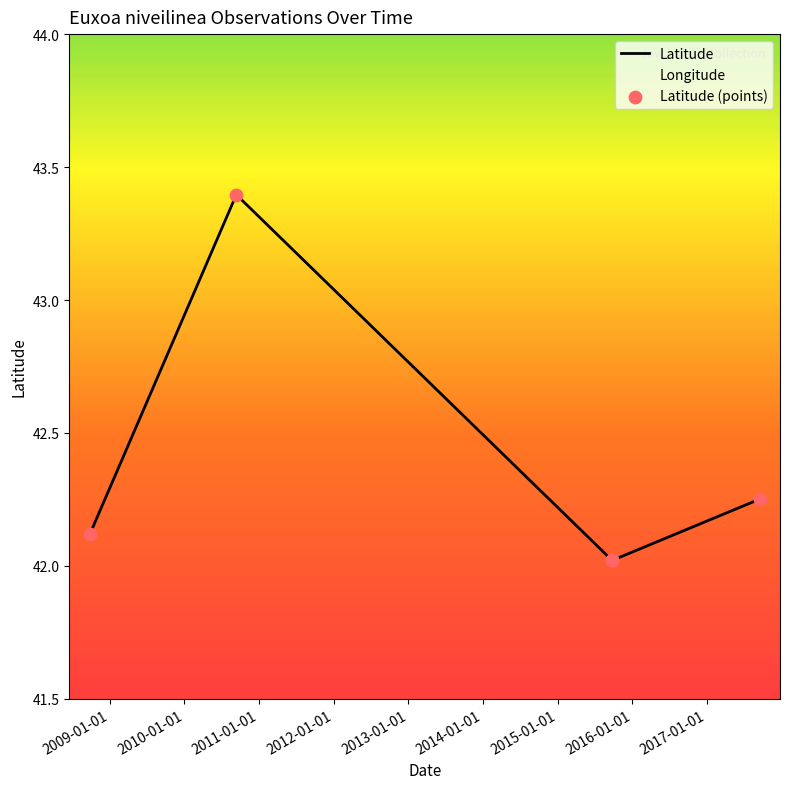

What is the total value across all series at 2010-01-01?

-9.6